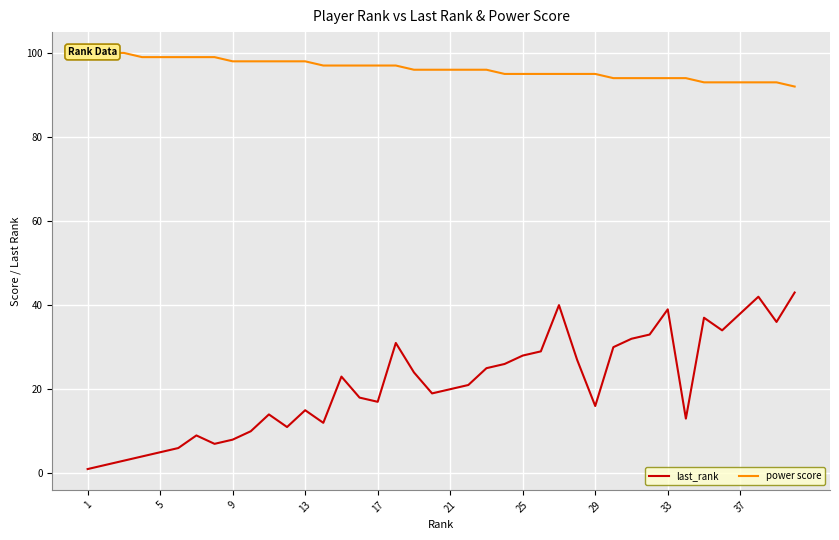

True or false: last_rank has a value of 15 at 13.

True